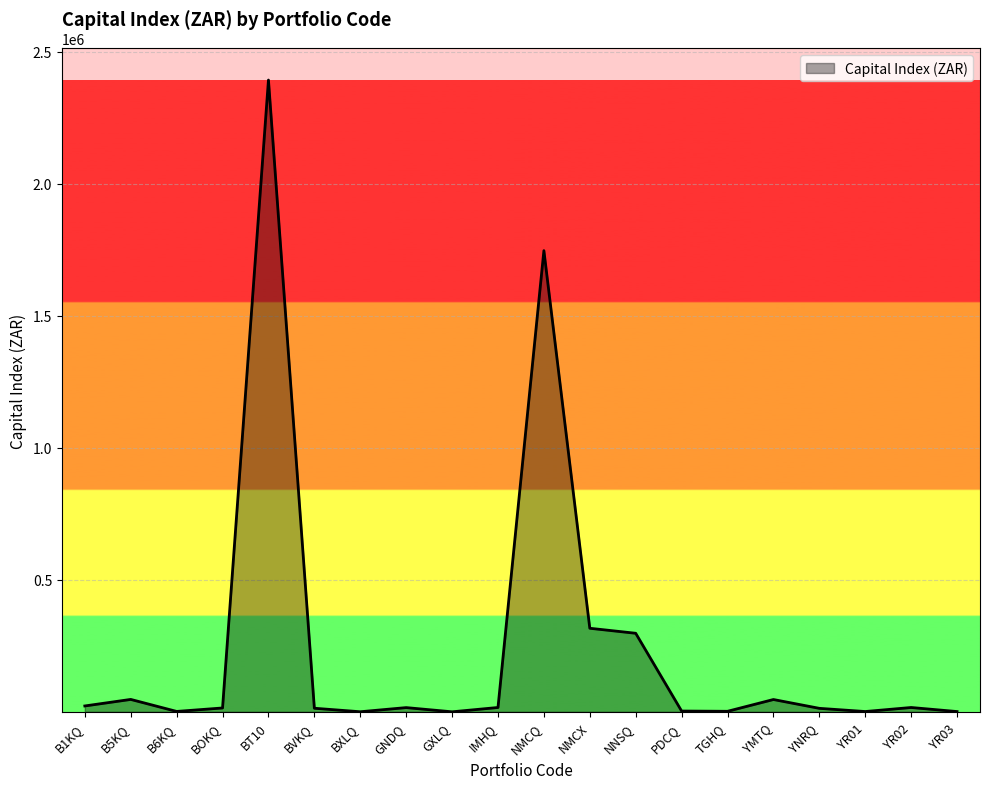

At which category does the chart reach its peak across all series?

BT10